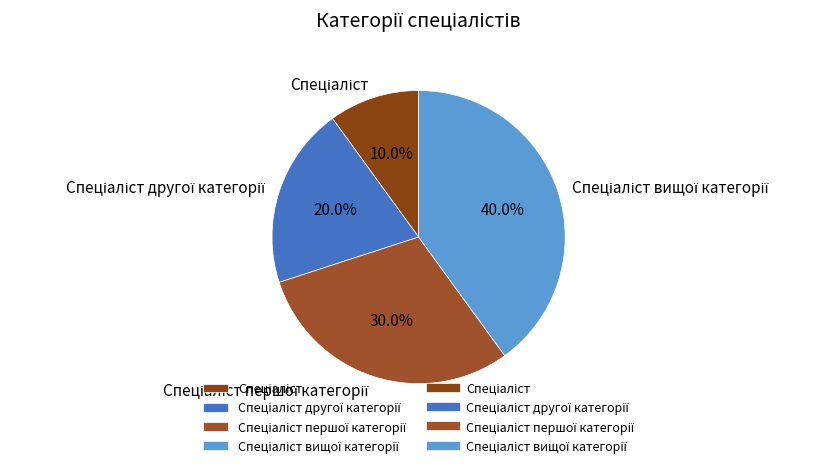

Is there any slice that represents more than half of the pie?

No